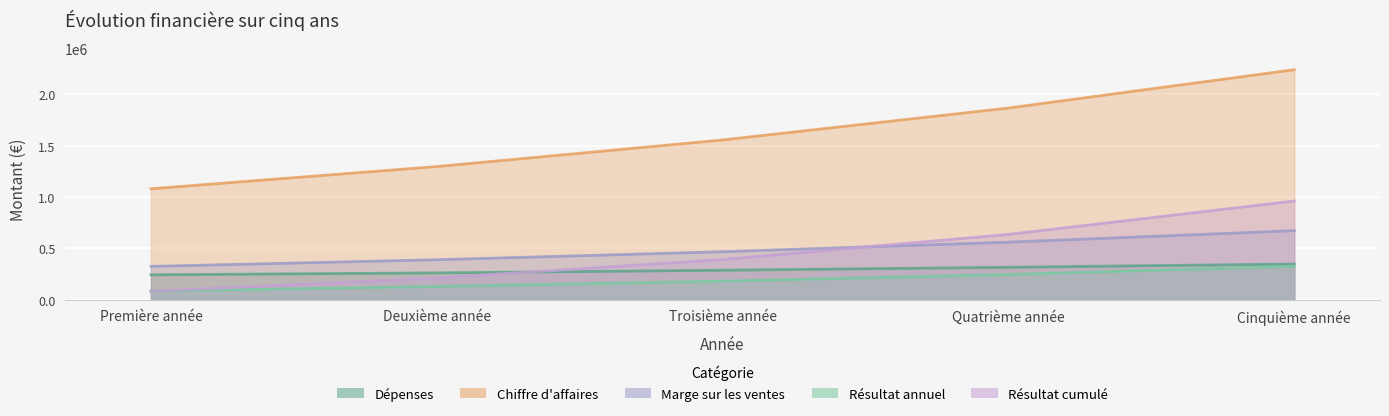

What is the value of the Dépenses point at the 2nd from the left?

260388.0